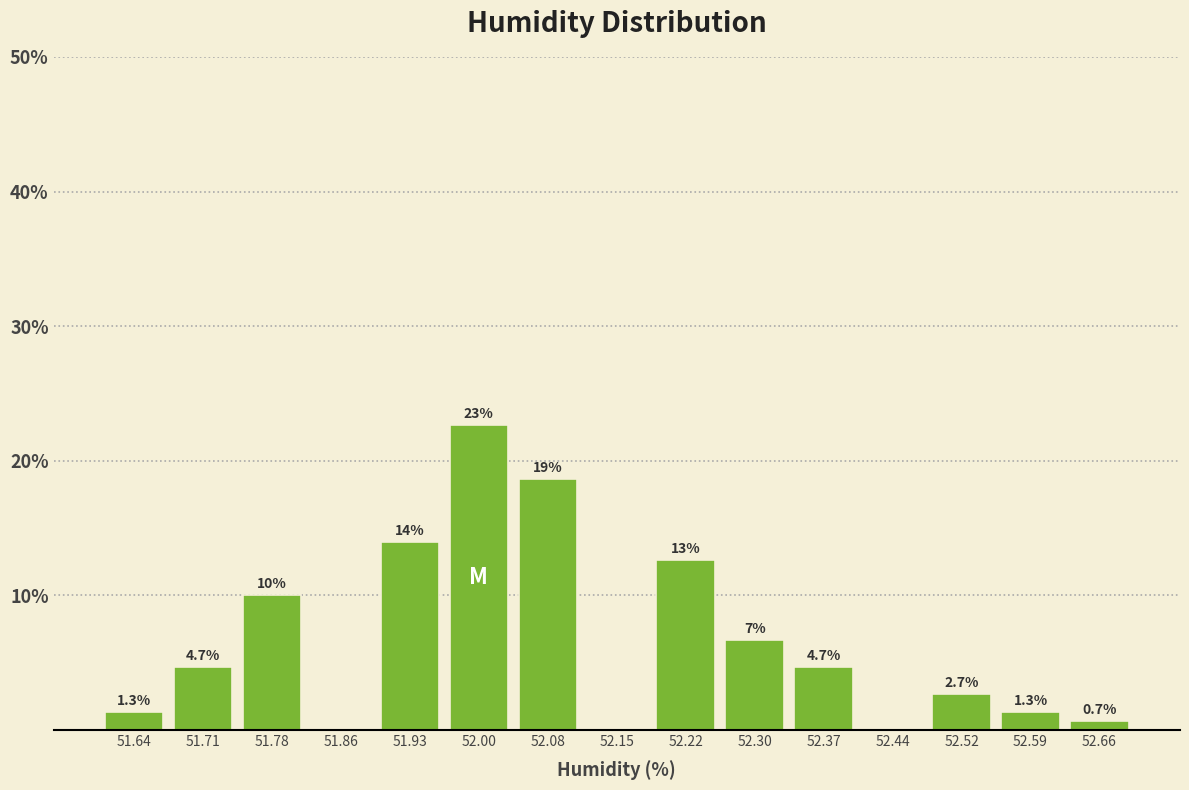

Which range on the x-axis has the tallest bar?

51.97 to 52.04